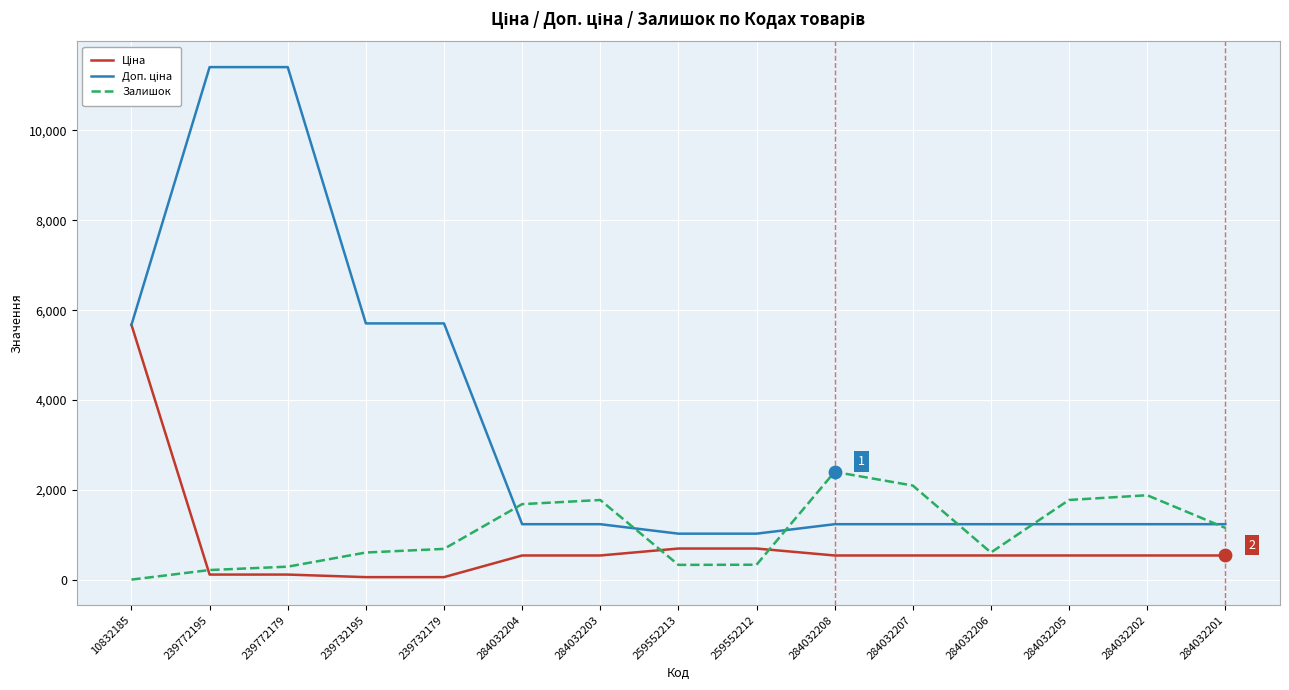

What is the difference between the highest and lowest values at 284032202?

1341.0